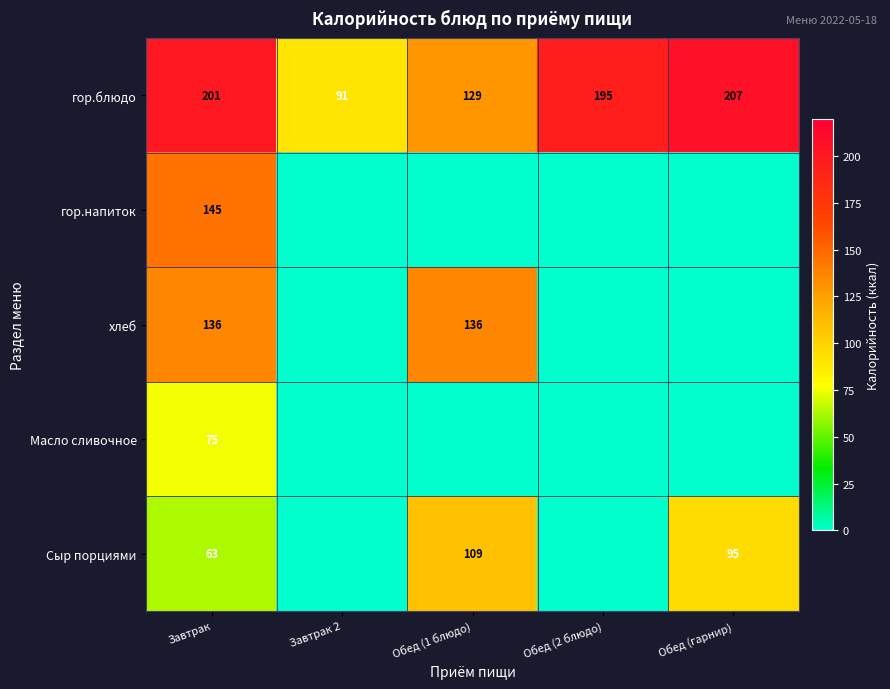

What is the difference between the maximum and minimum values in the гор.блюдо series?

116